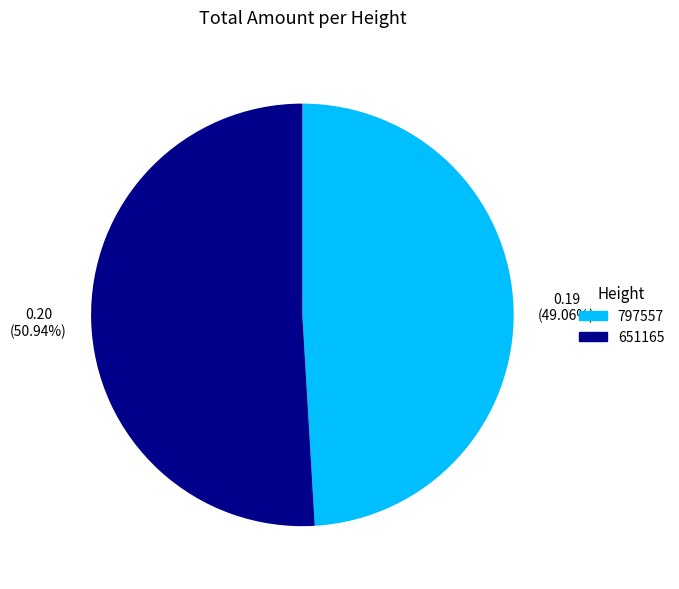

Between 651165 and 797557, which is larger?

651165